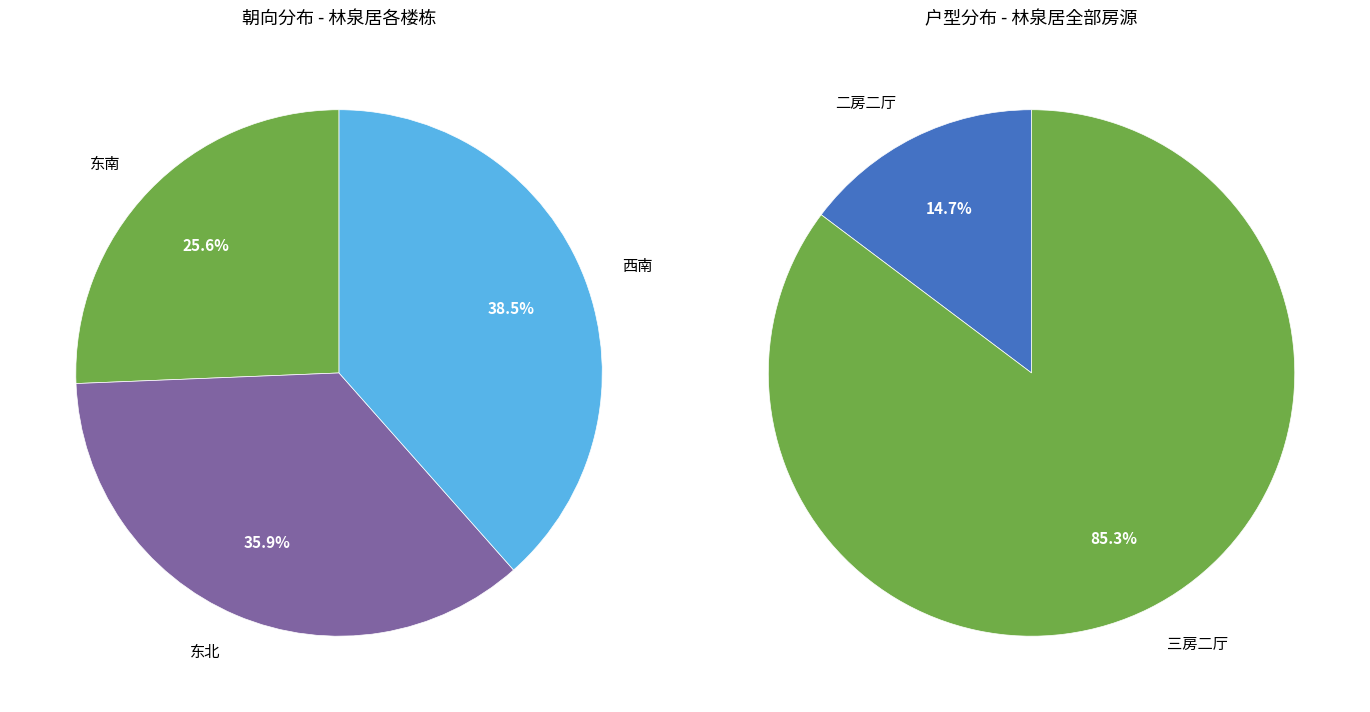

Rank the categories by value from lowest to highest.

二房二厅, 三房二厅